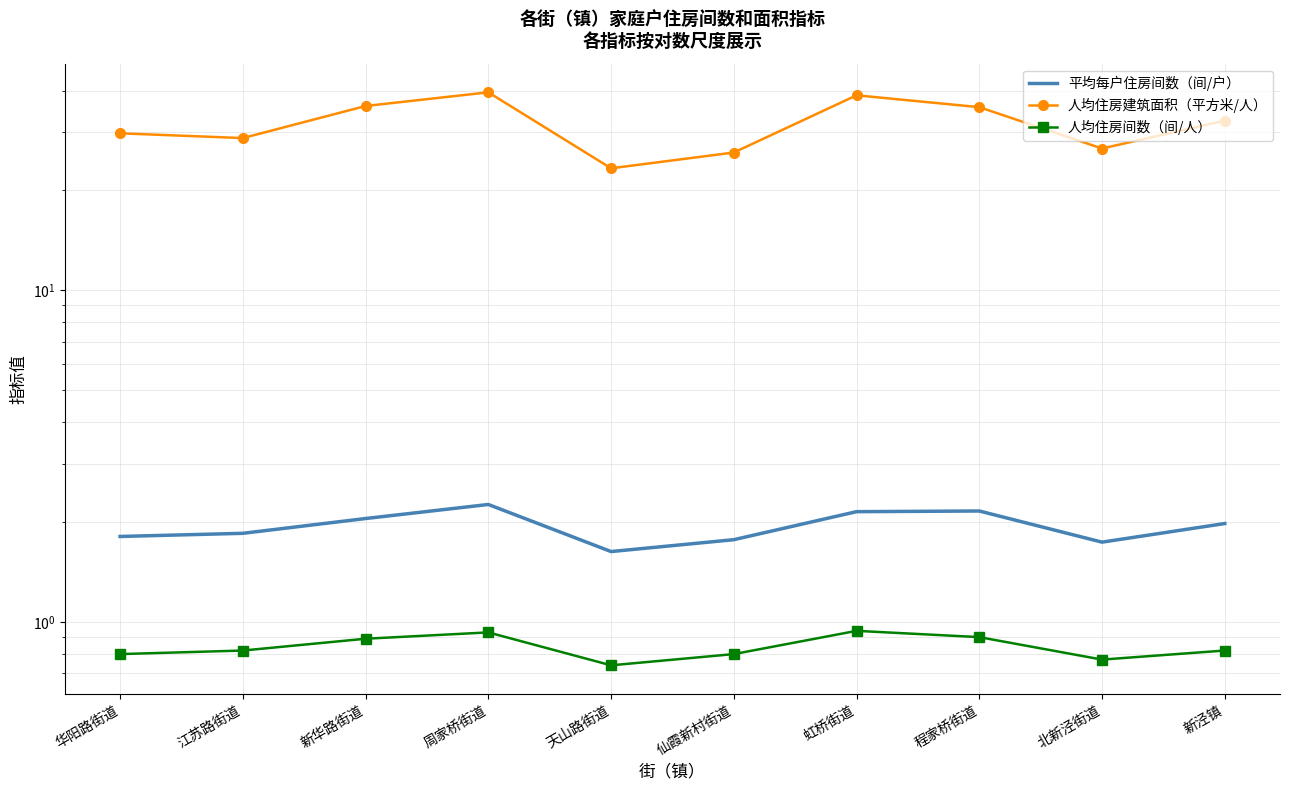

What is the value of the 平均每户住房间数（间/户） point at the 9th from the left?

1.7